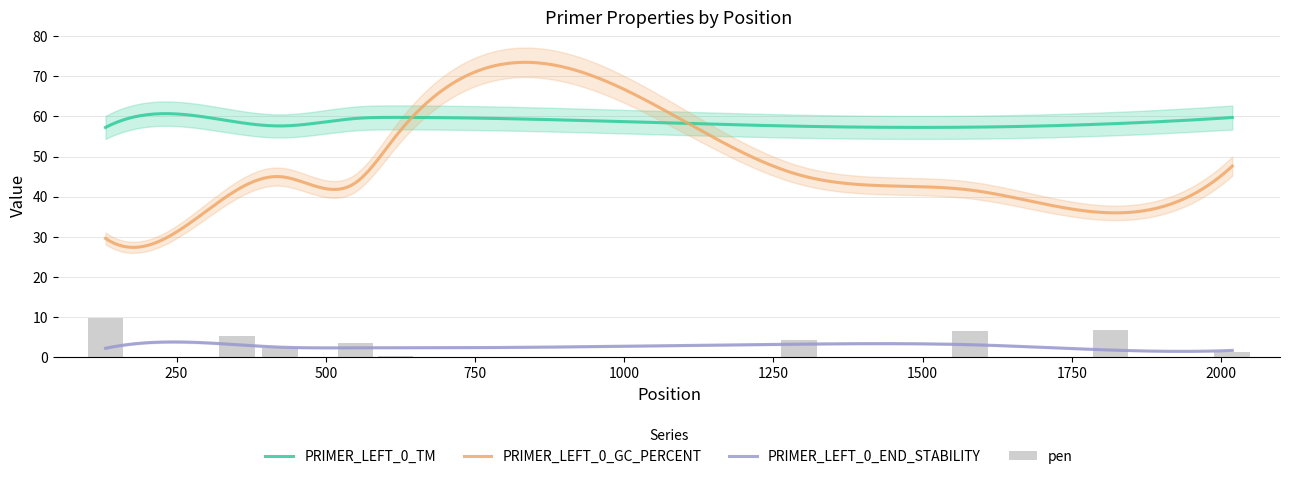

How many bars are there in each group?

4